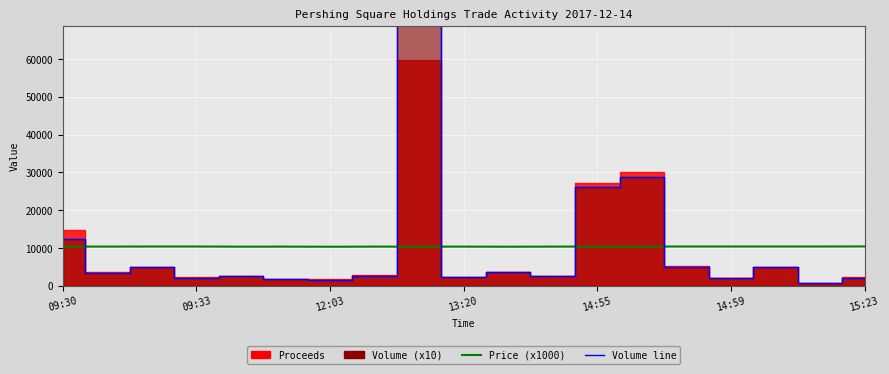

Which series has the largest range (max minus min)?

Volume line